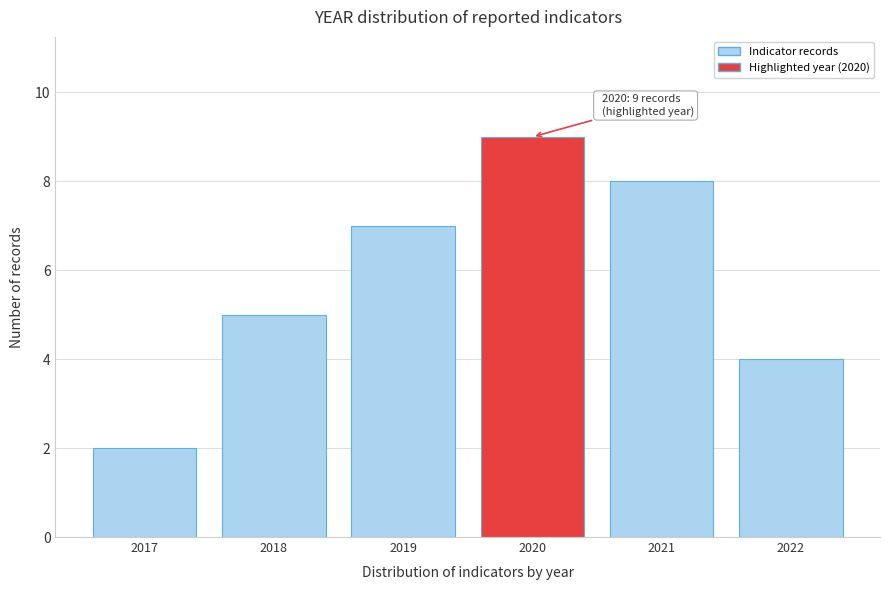

Reading left to right, transcribe all the data shown in this chart.

2017=2	2018=5	2019=7	2020=9	2021=8	2022=4